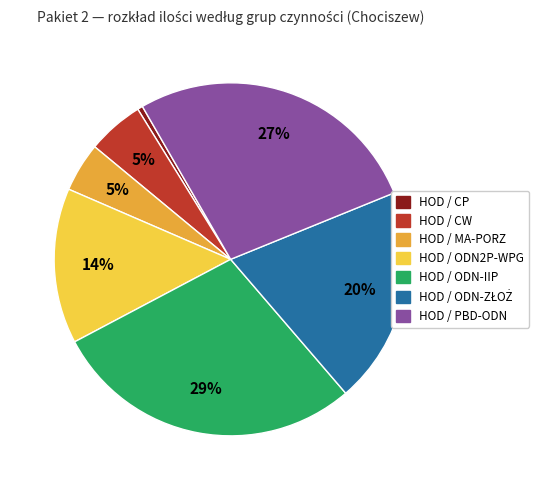

True or false: HOD / MA-PORZ accounts for 5% of the total.

True